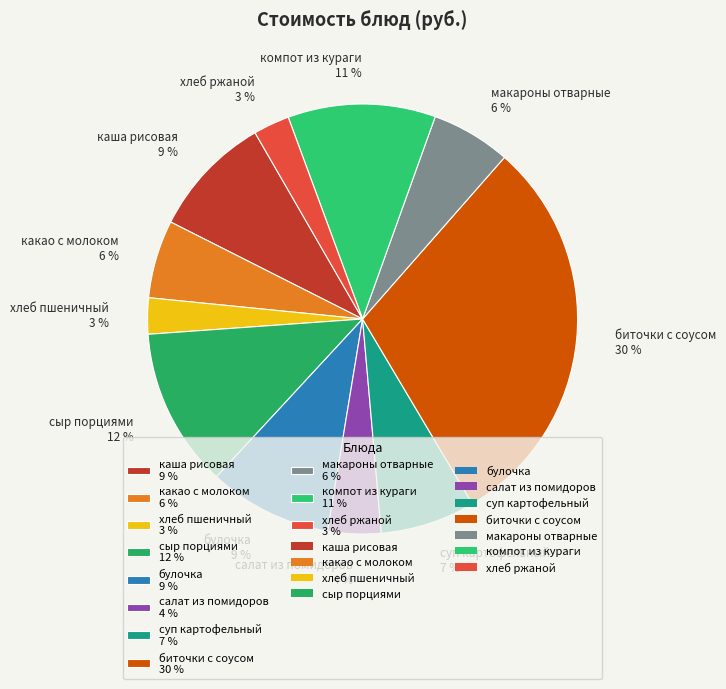

To the nearest percent, what is the difference between the largest and smallest slice percentages?

27%